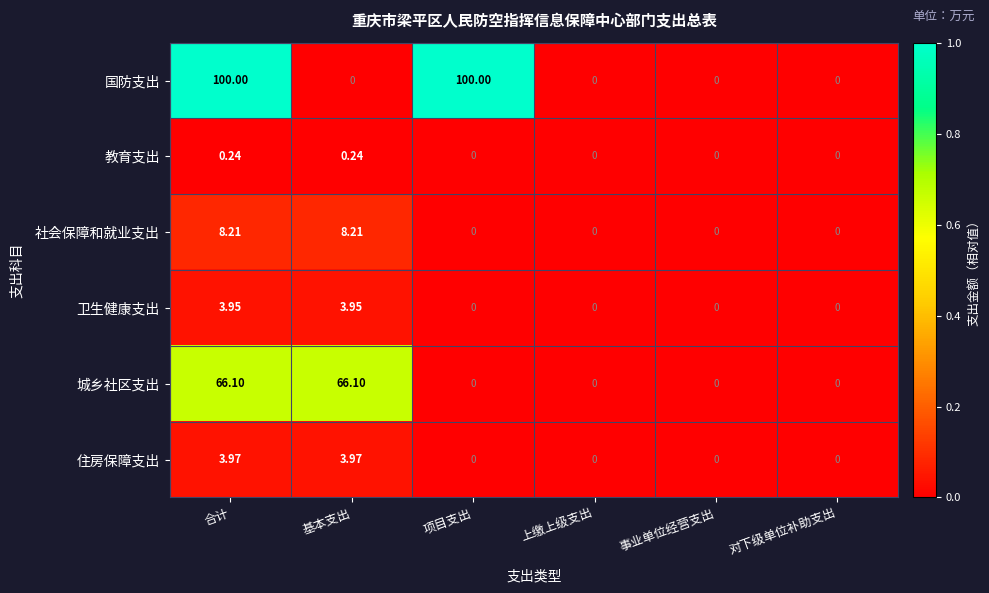

Which series has the largest range (max minus min)?

国防支出